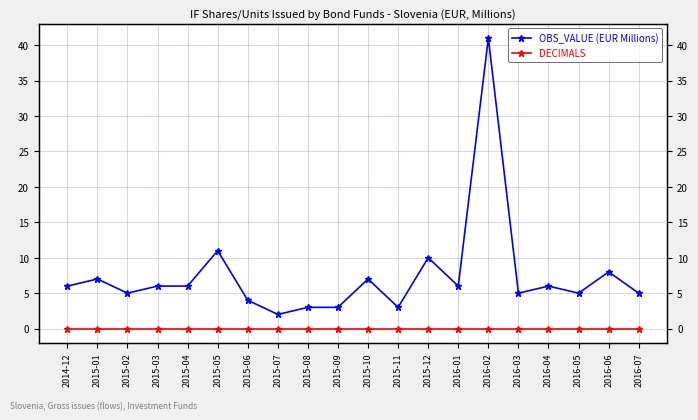

What is the sum of all OBS_VALUE (EUR Millions) values?

149